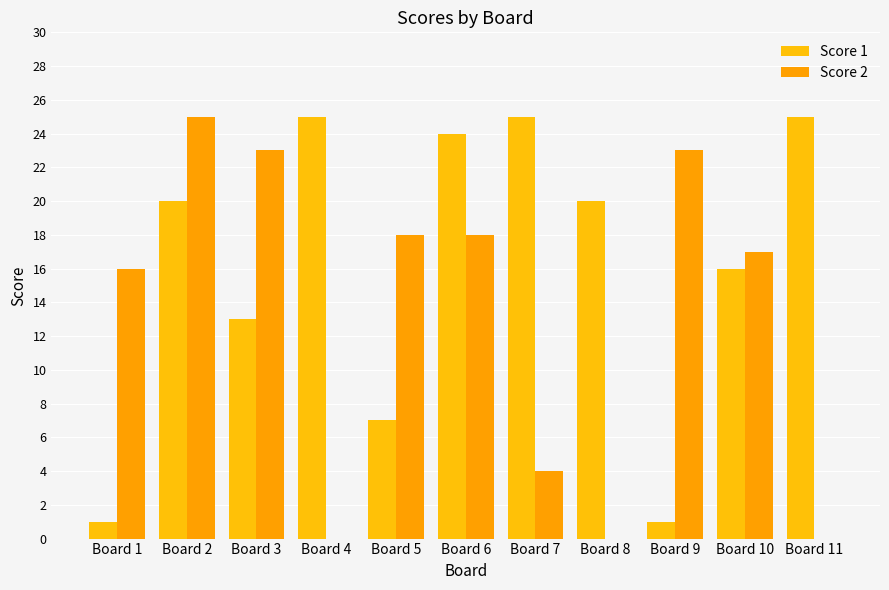

How many series are shown in this chart?

2